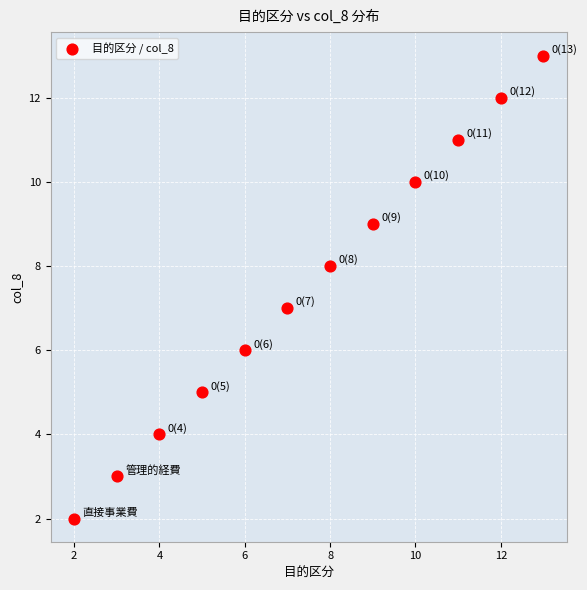

What is the range of X values (max minus min)?

11